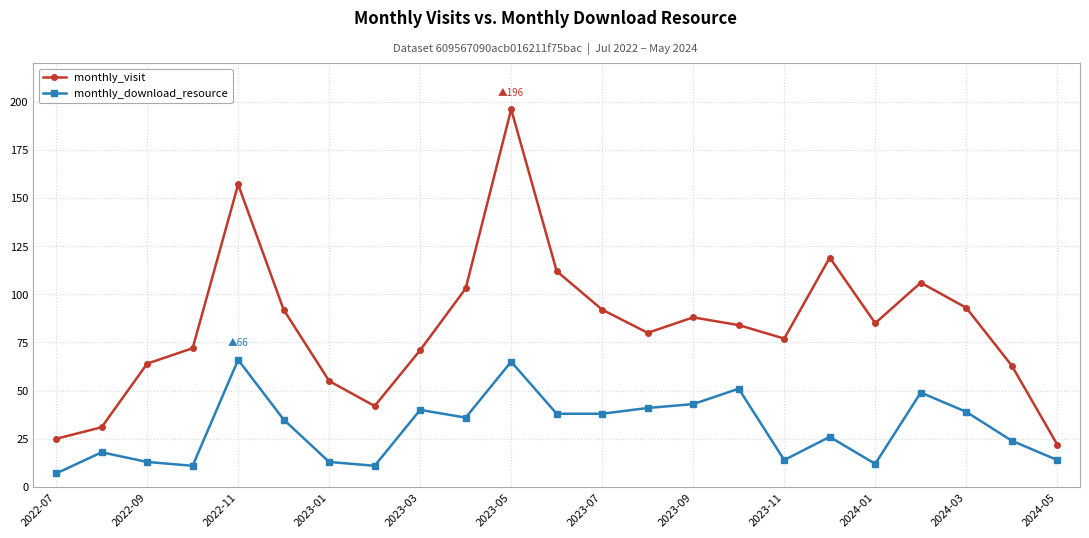

Which series has the widest spread of values?

monthly_visit